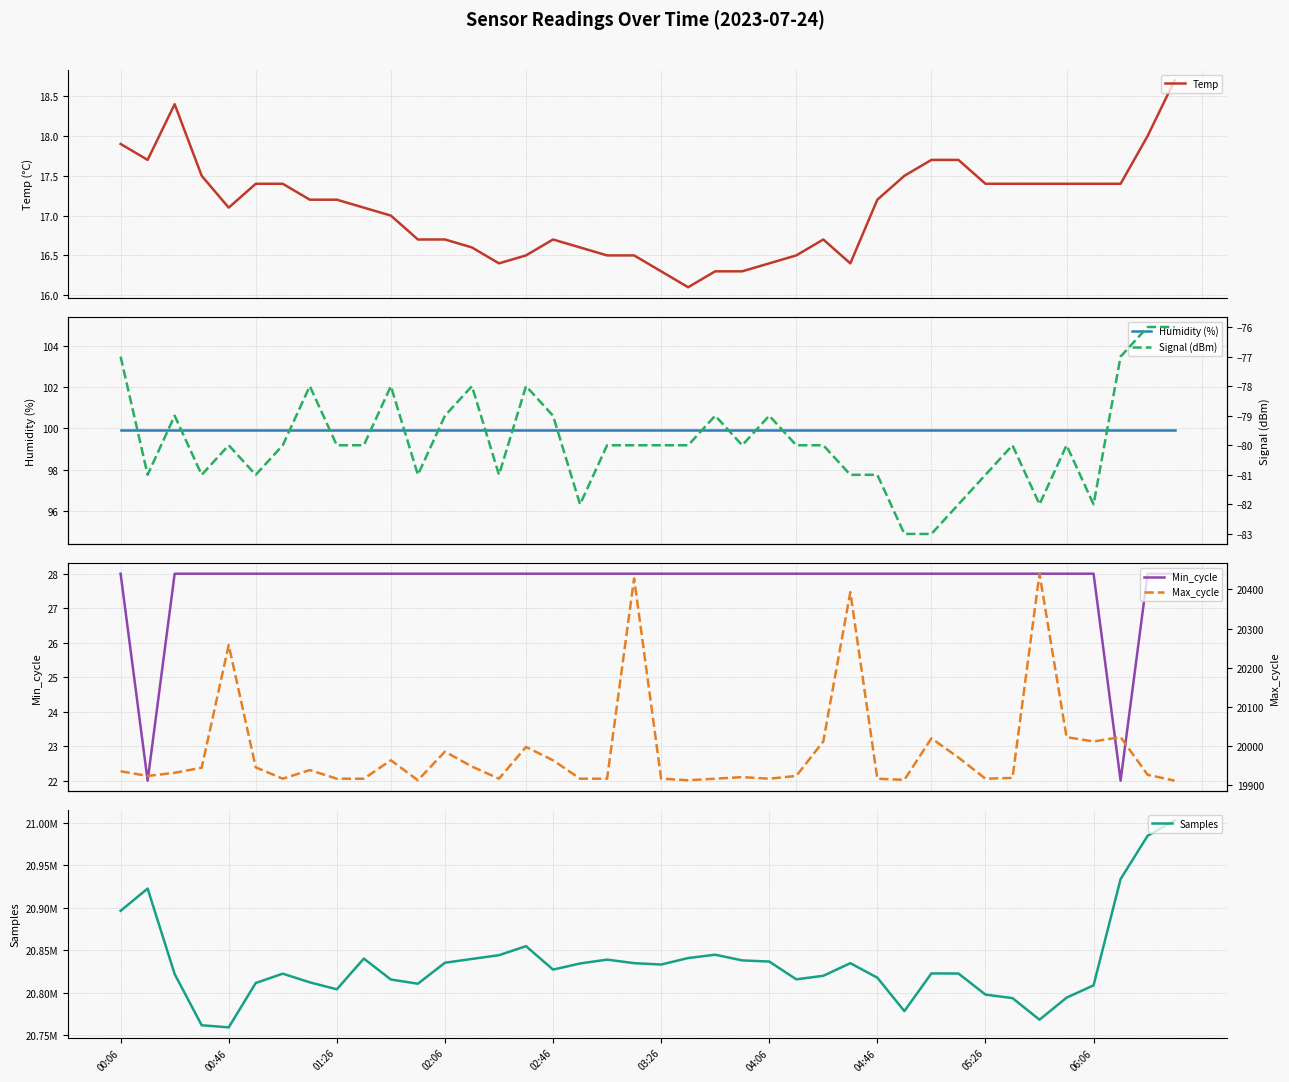

Does the chart have visible grid lines?

Yes